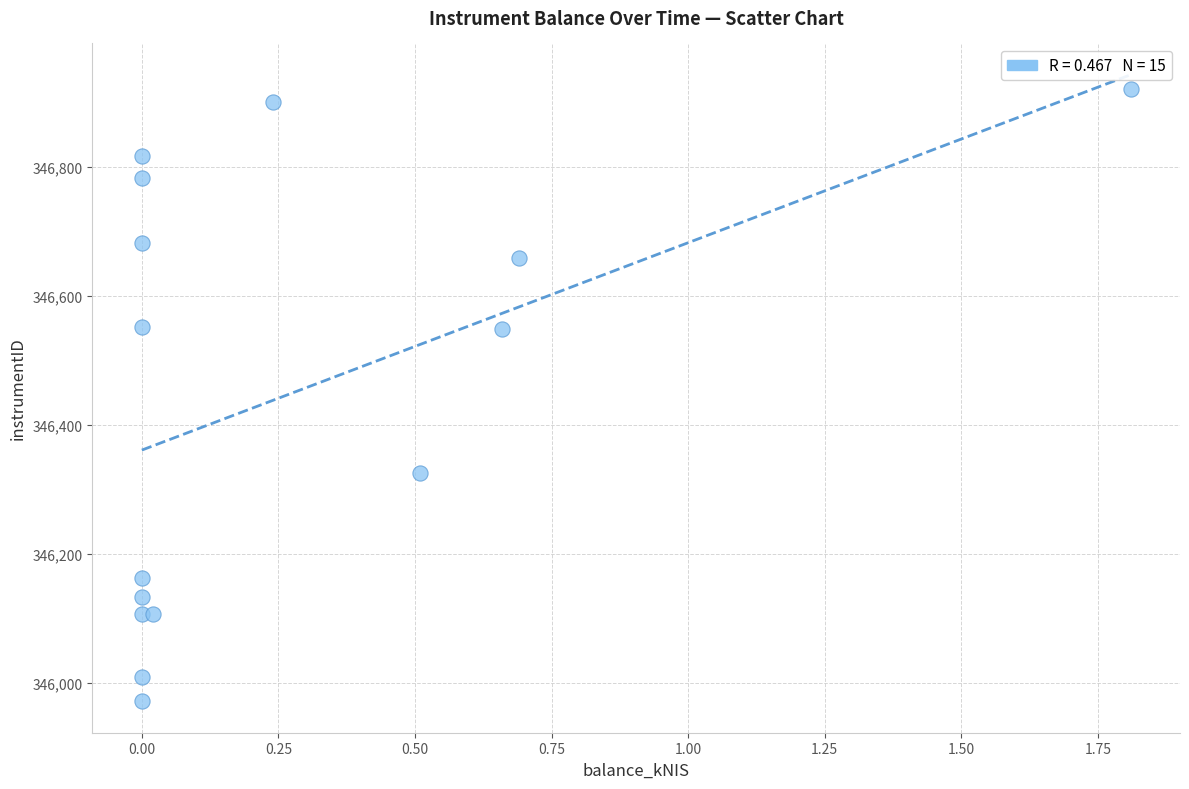

What is the range of X values (max minus min)?

1.8